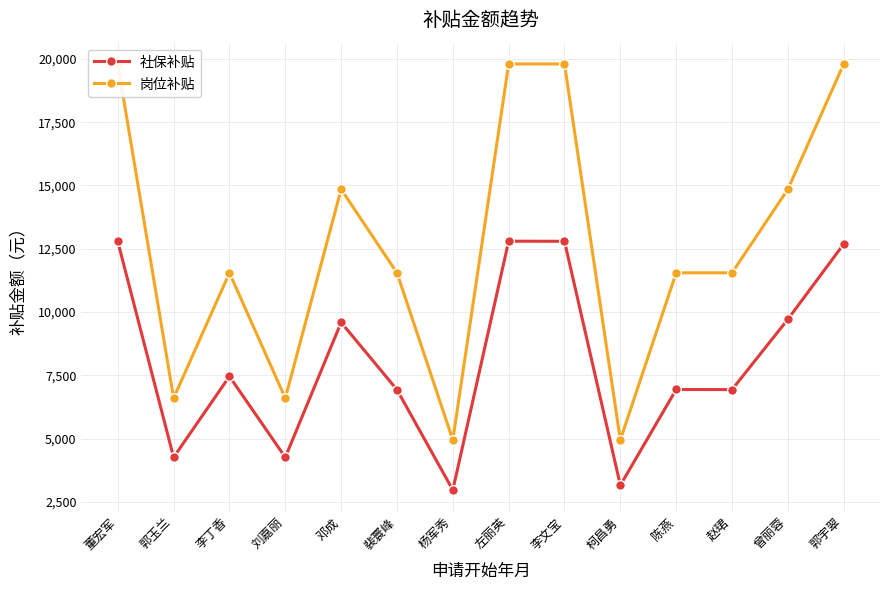

Is the value of 社保补贴 at 郭宇翠 greater than the value of 岗位补贴 at 李丁香?

Yes